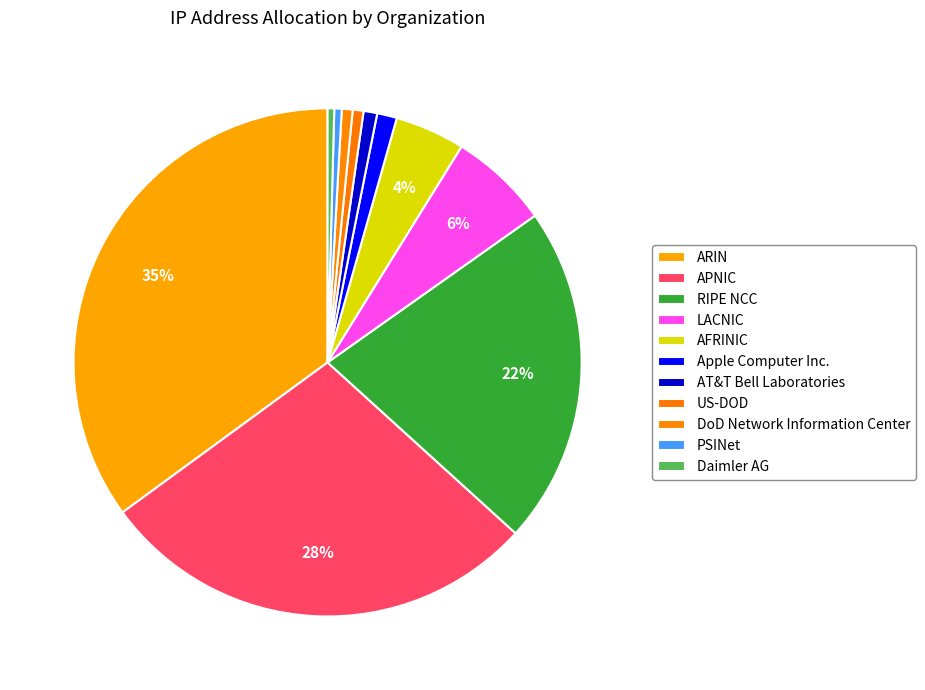

Is there a majority slice in this chart?

No